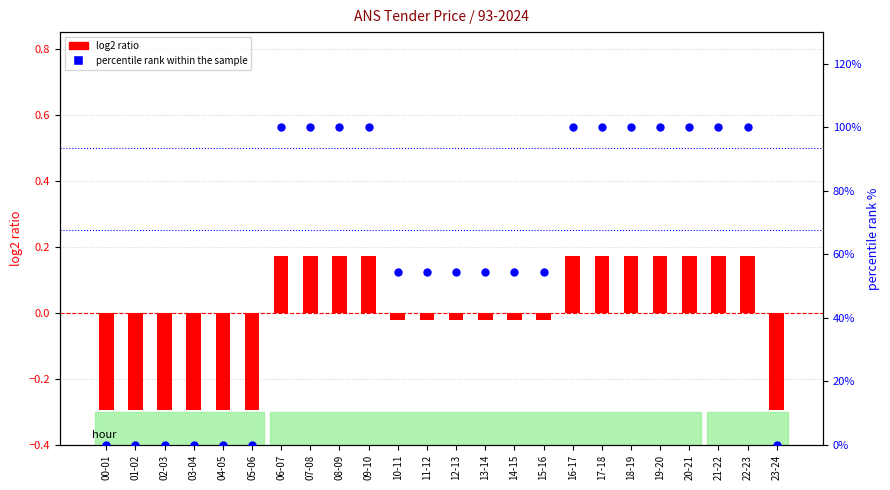

Which series has the largest total across all categories?

percentile rank within the sample